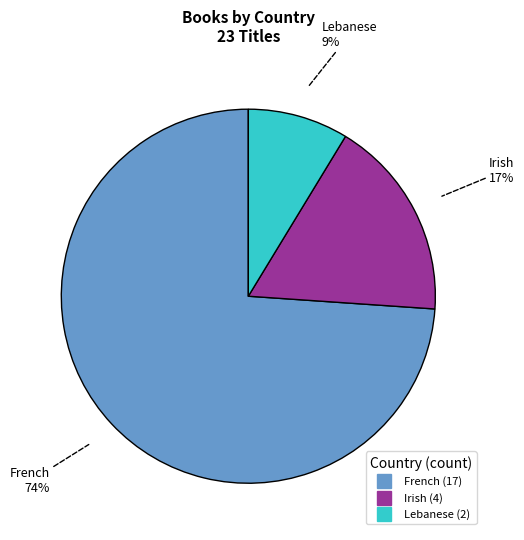

Rank the categories by value from highest to lowest.

French, Irish, Lebanese